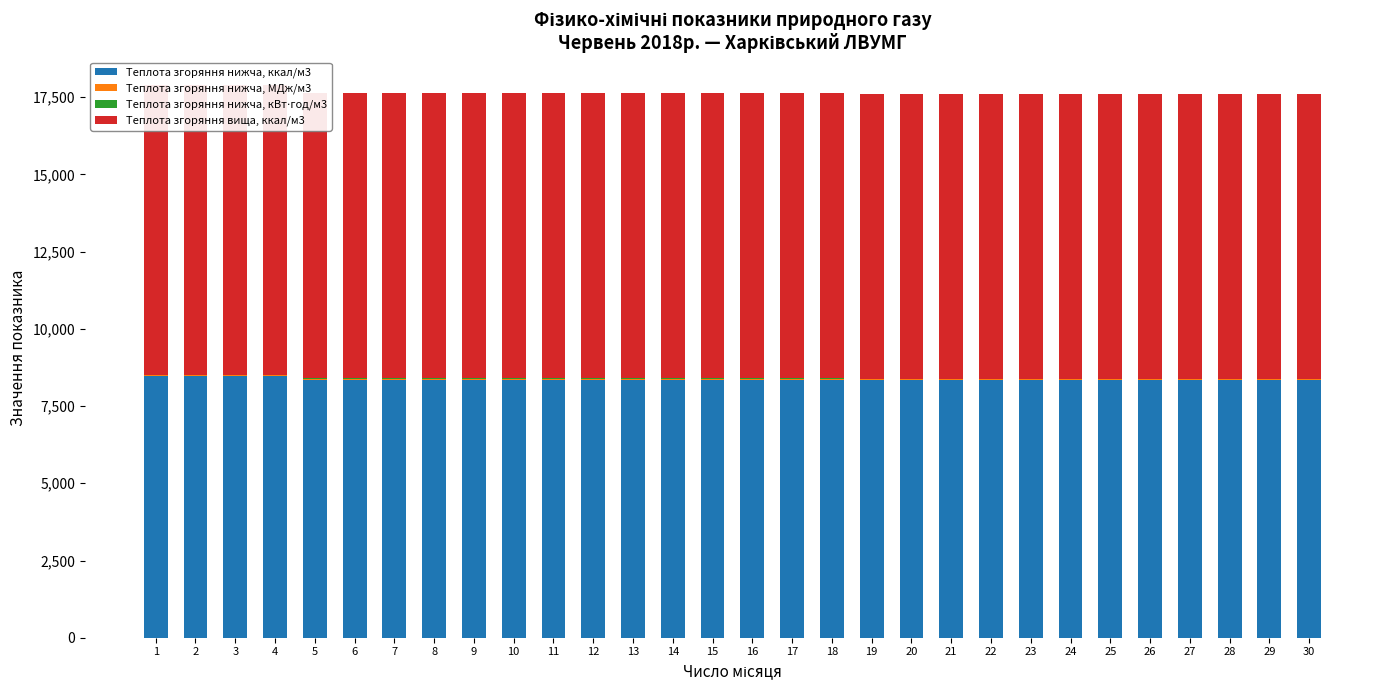

What is the spread (max minus min) of values at 27?

9214.1